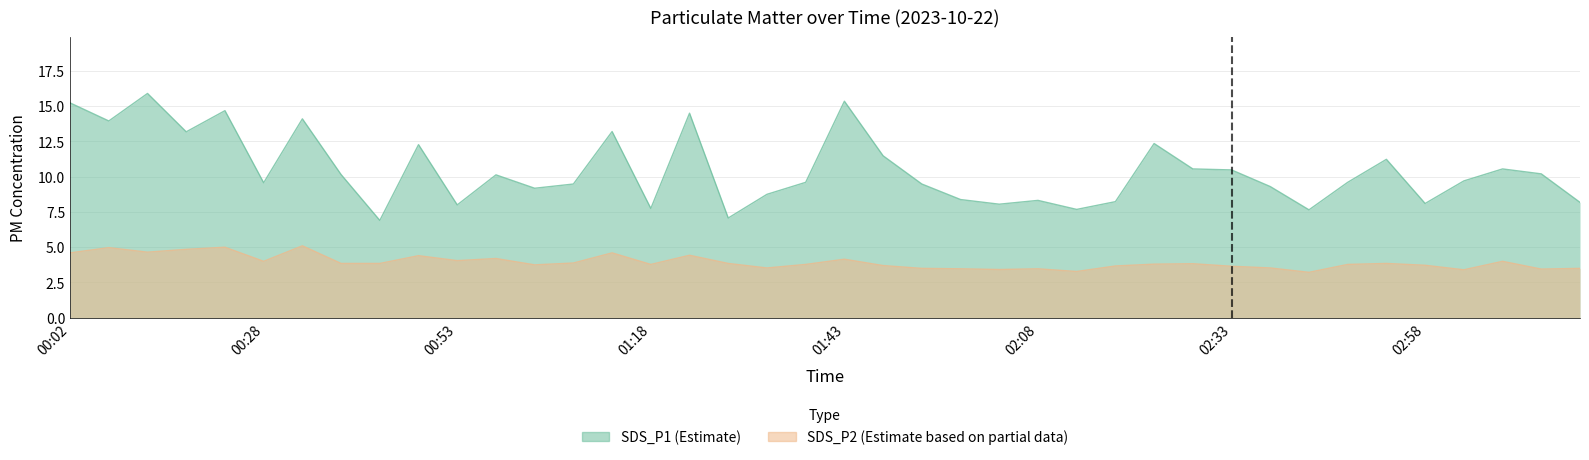

True or false: SDS_P1 and SDS_P2 cross at least once.

False